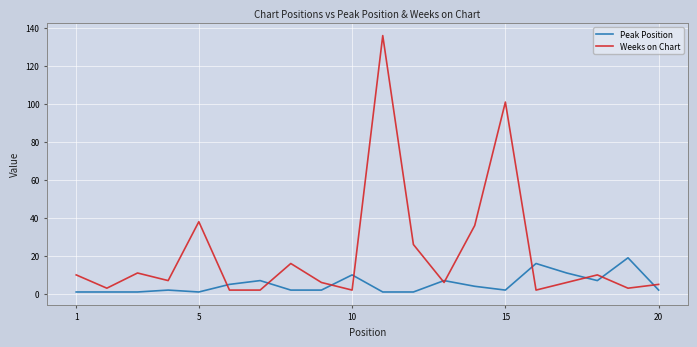

True or false: Peak Position and Weeks on Chart cross at least once.

True